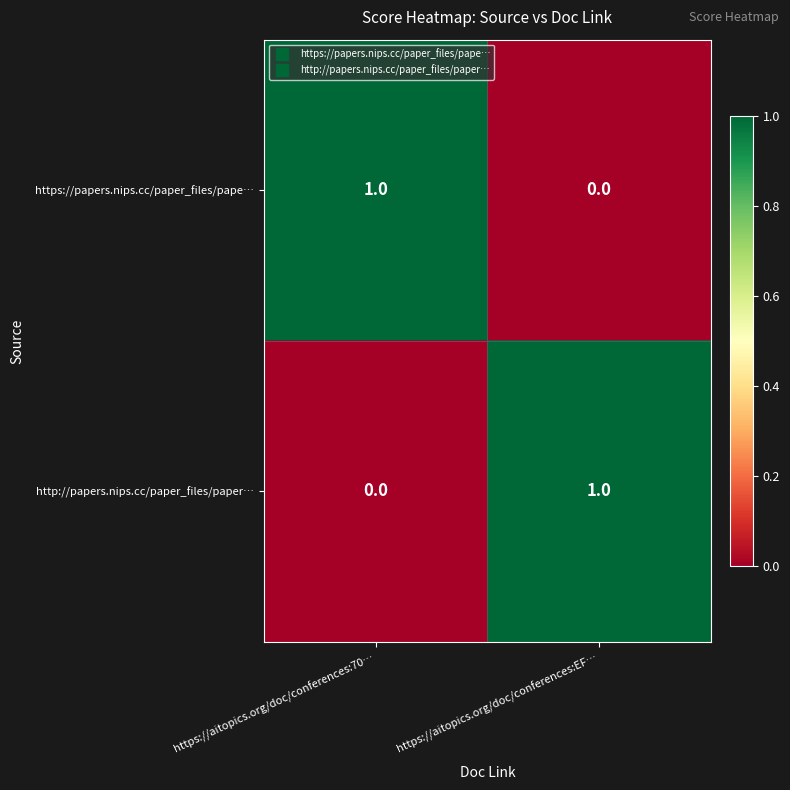

Which category has the lowest value in the https://papers.nips.cc/paper_files/pape… series?

https://aitopics.org/doc/conferences:EF…